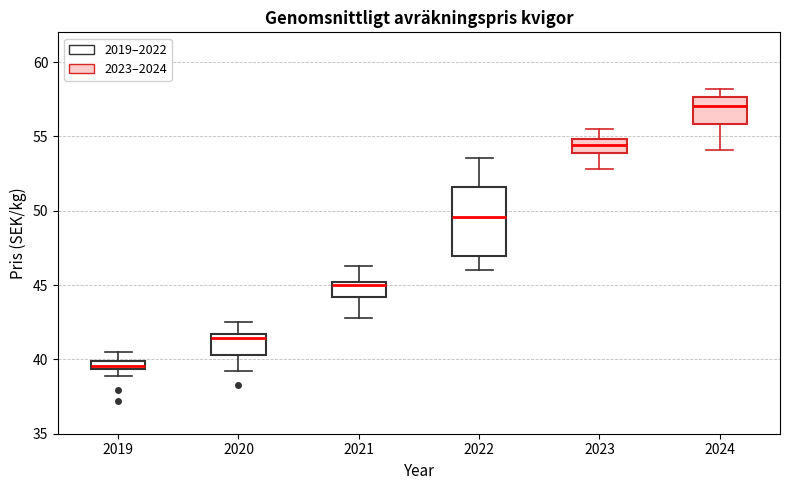

Which box's median line is the lowest?

2019